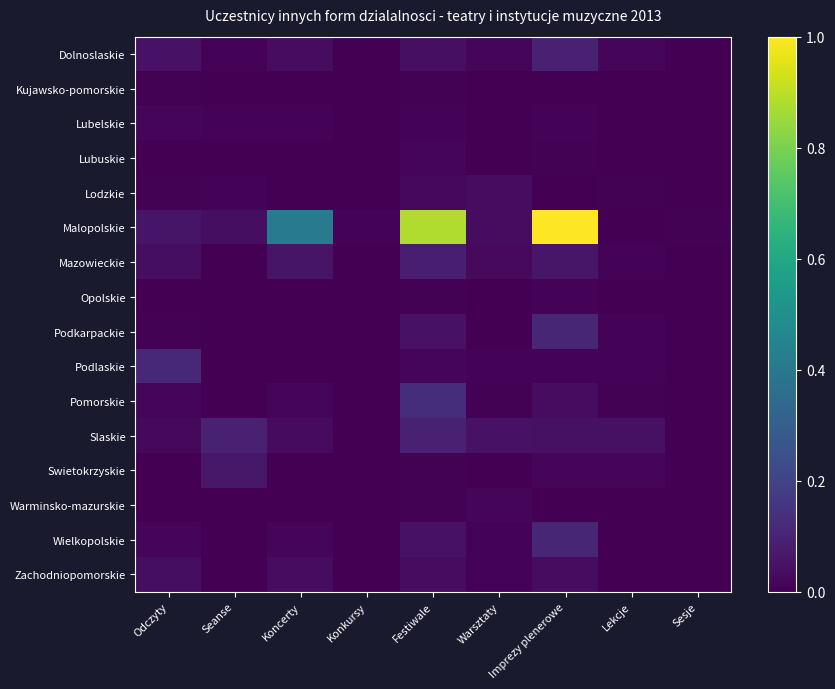

Count the number of data series in this chart.

16